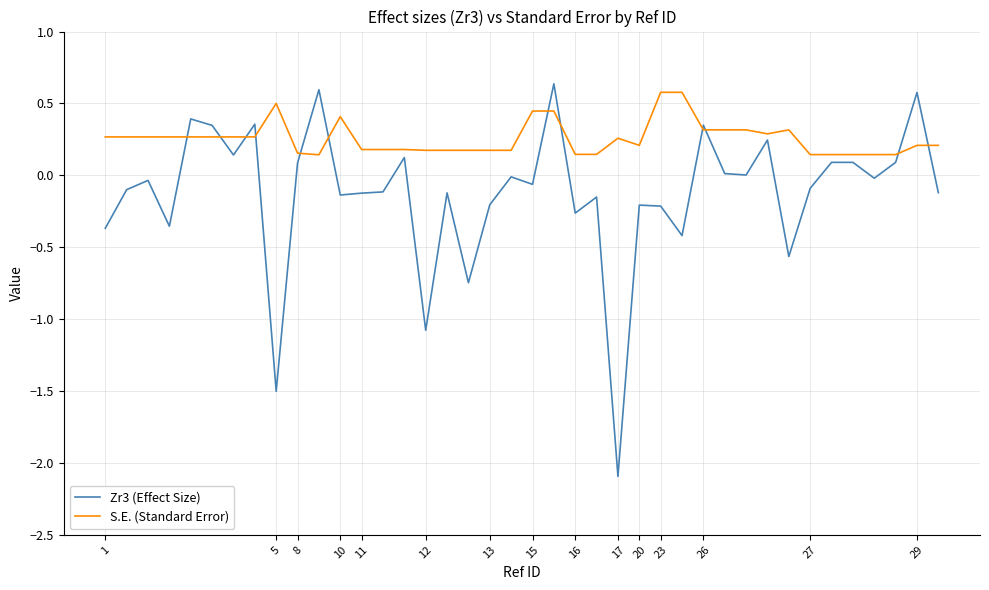

List the series in order of their overall mean, lowest first.

Zr3 (Effect Size), S.E. (Standard Error)